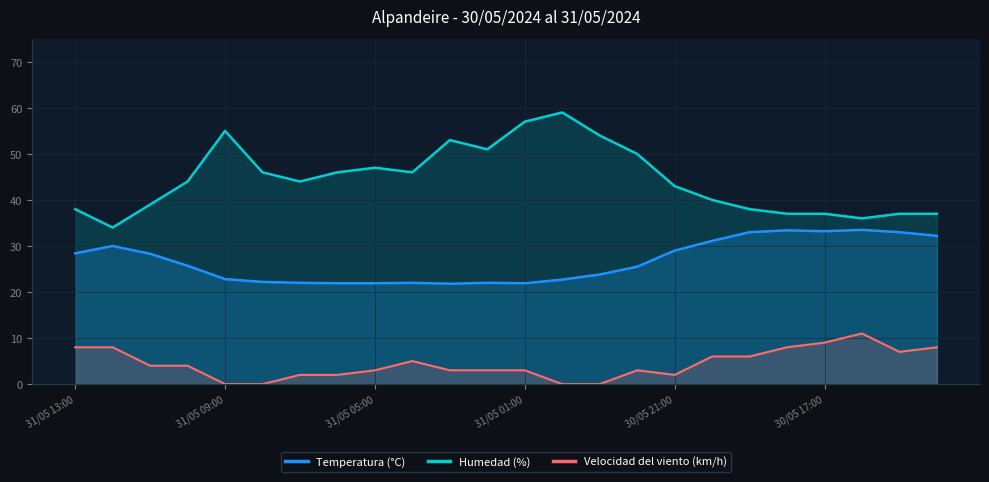

Which series has the largest total across all categories?

Humedad (%)